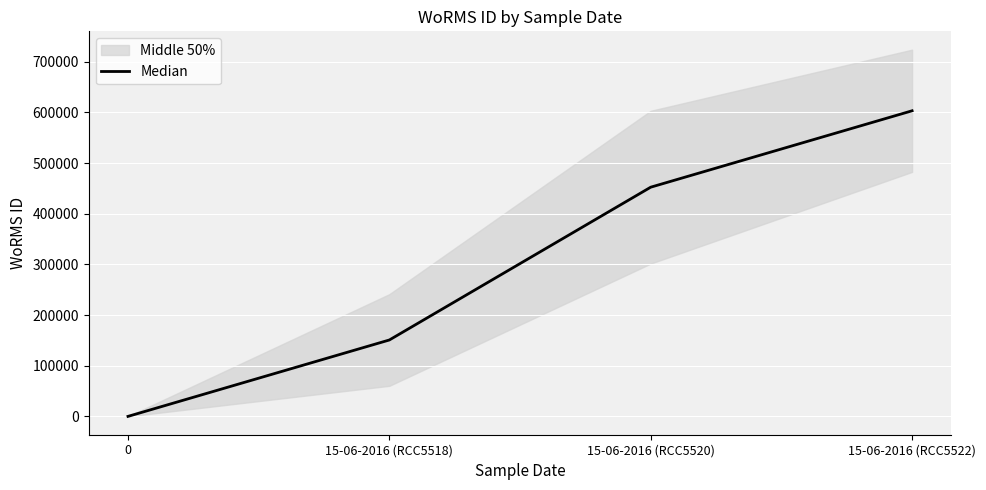

What position from the right is 0?

4